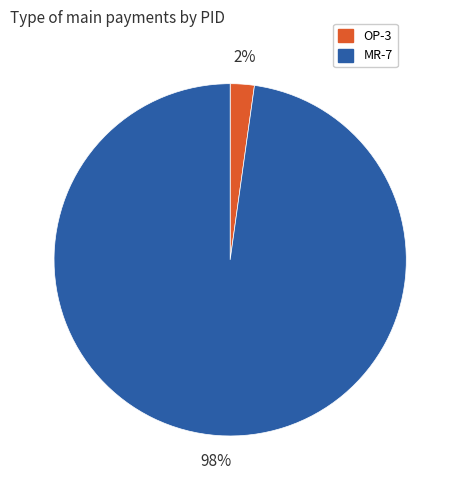

To the nearest percent, what is the combined percentage of MR-7 and OP-3?

100%